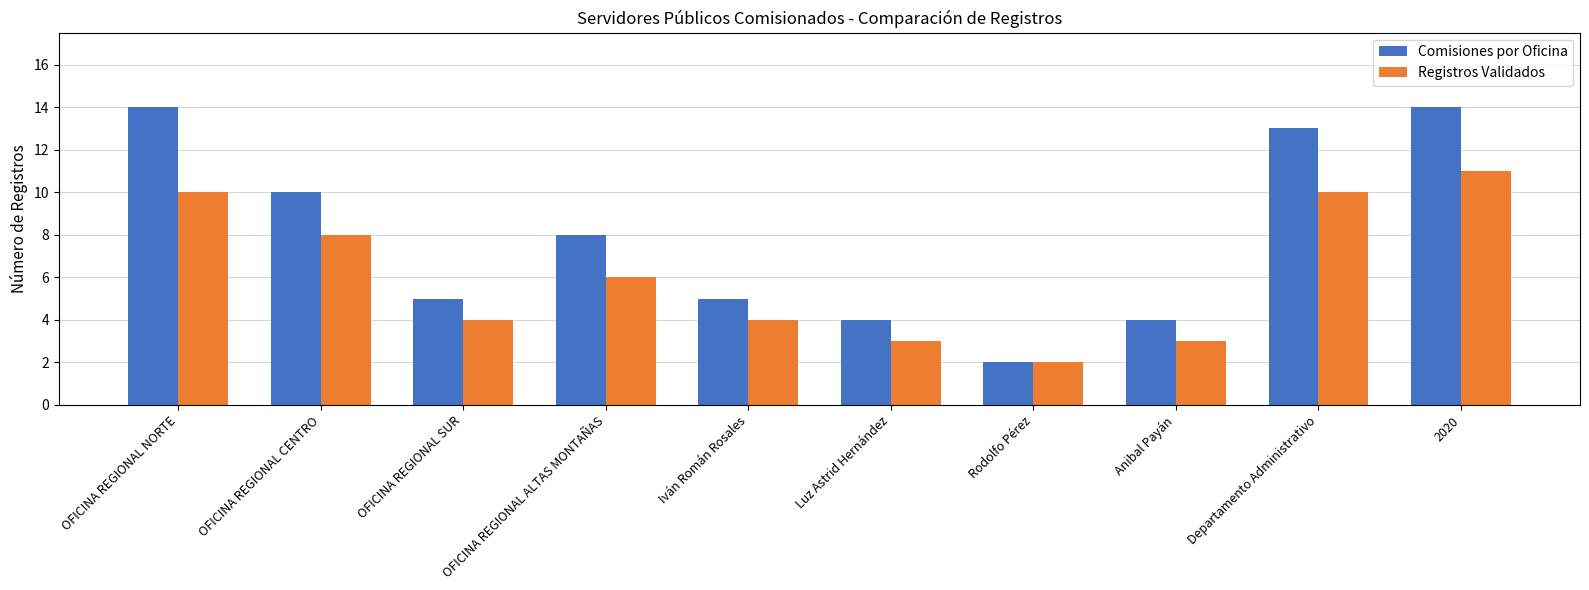

What is the value of the Registros Validados bar at the 10th from the left?

11